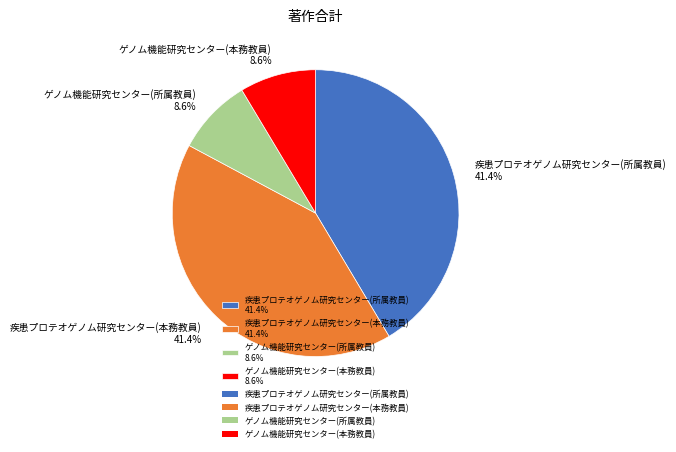

Is it true that ゲノム機能研究センター(所属教員) is 1% of the pie?

False